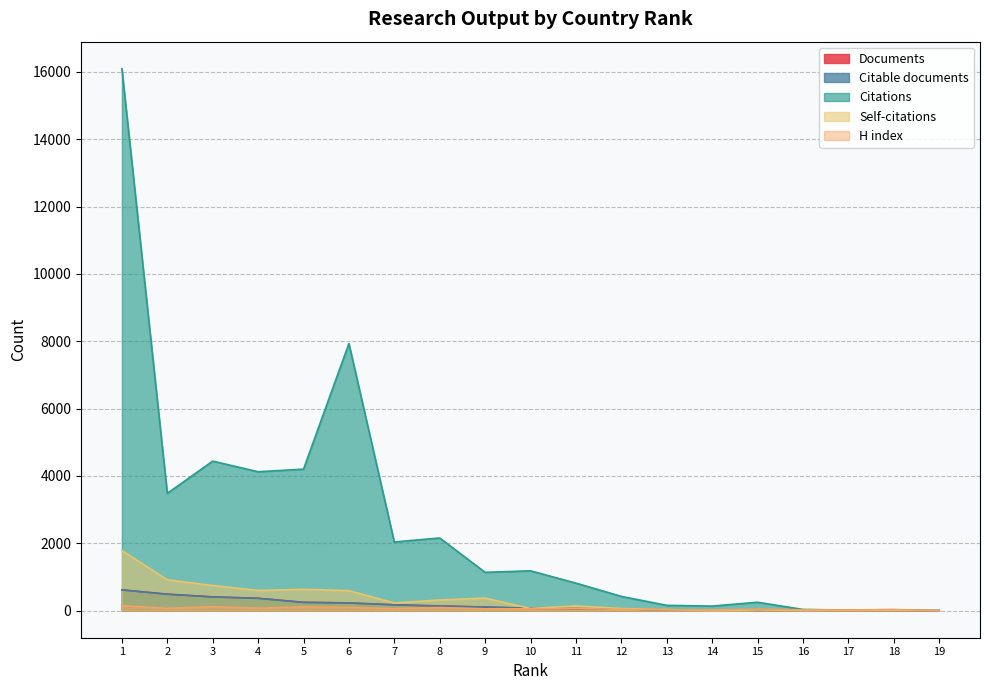

True or false: Citations and Self-citations intersect in this chart.

False